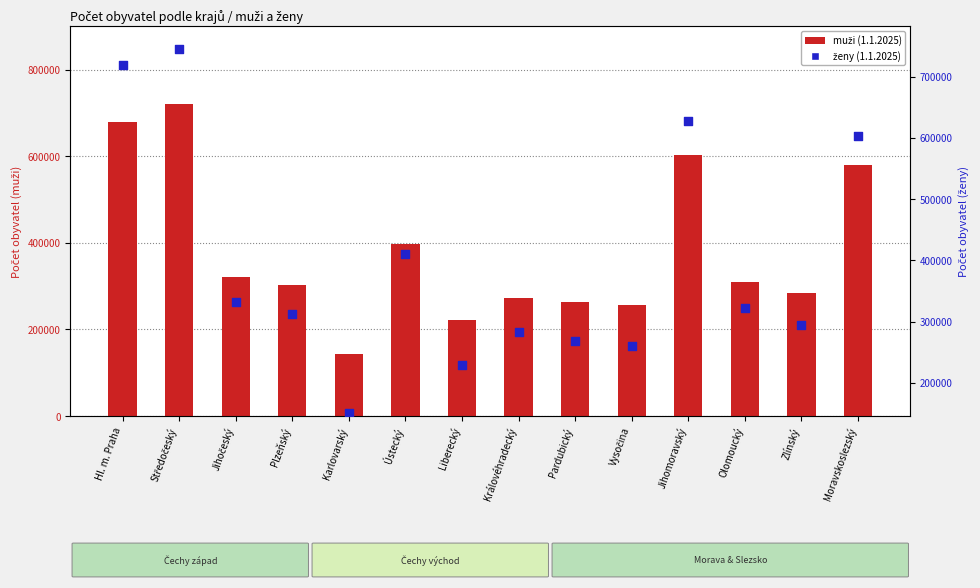

Which series has the largest Y range (max minus min)?

ženy (1.1.2025)